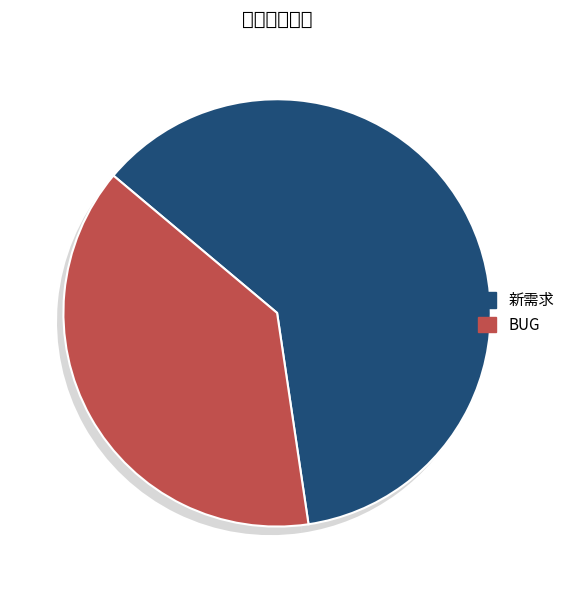

Count the number of slices in the pie.

2